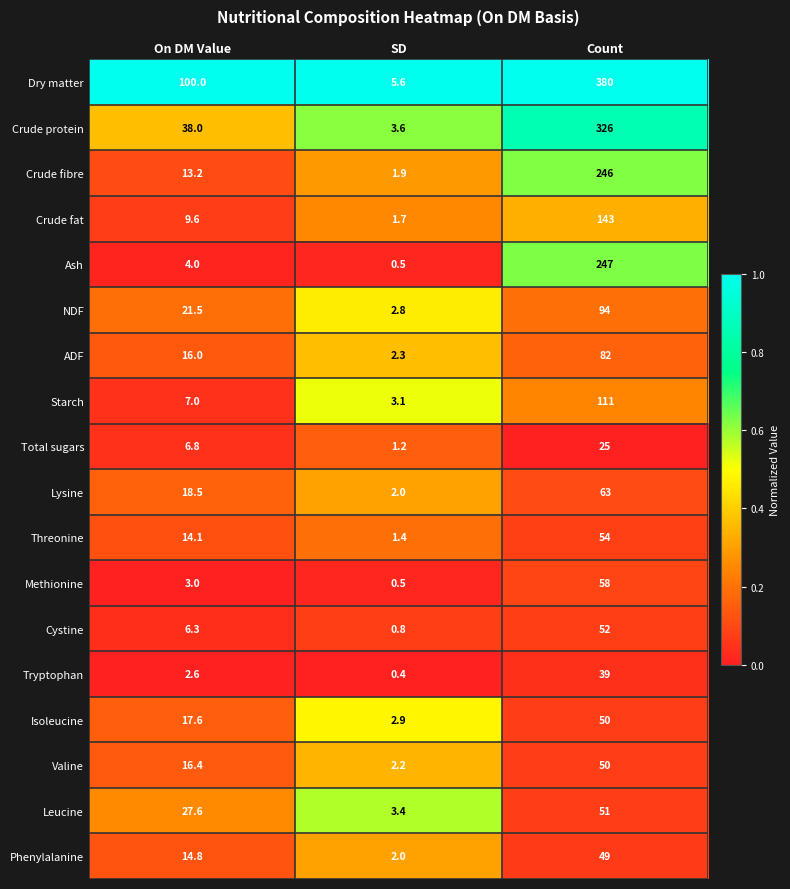

At how many categories does at least one series exceed 0?

3